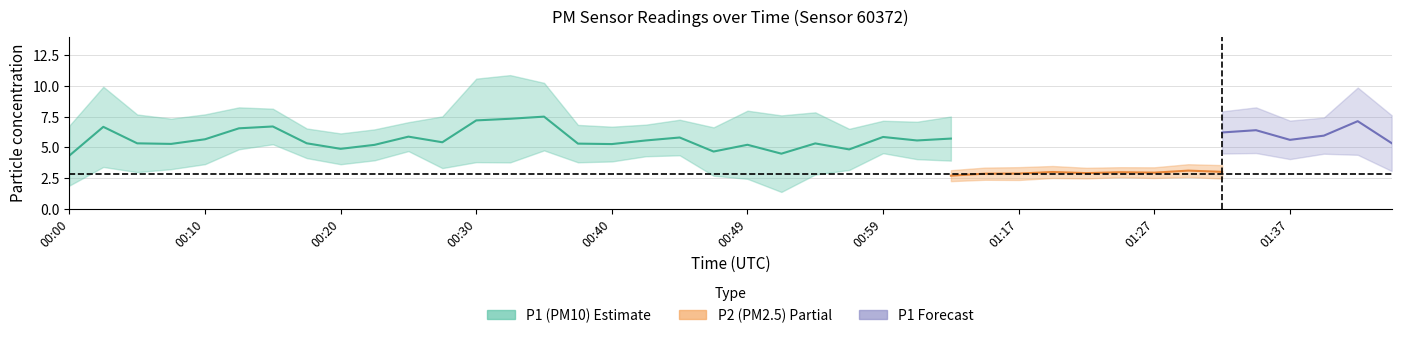

What is the label of the 13th point from the left?

00:30